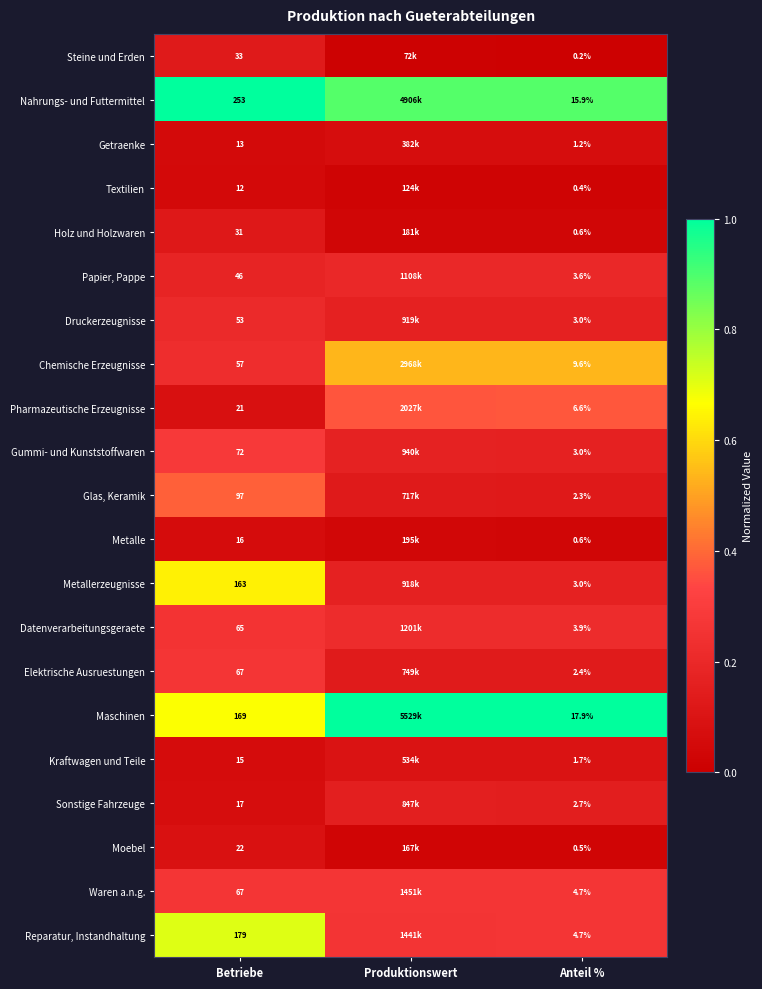

Which series changed the most between Betriebe and Anteil %?

Nahrungs- und Futtermittel